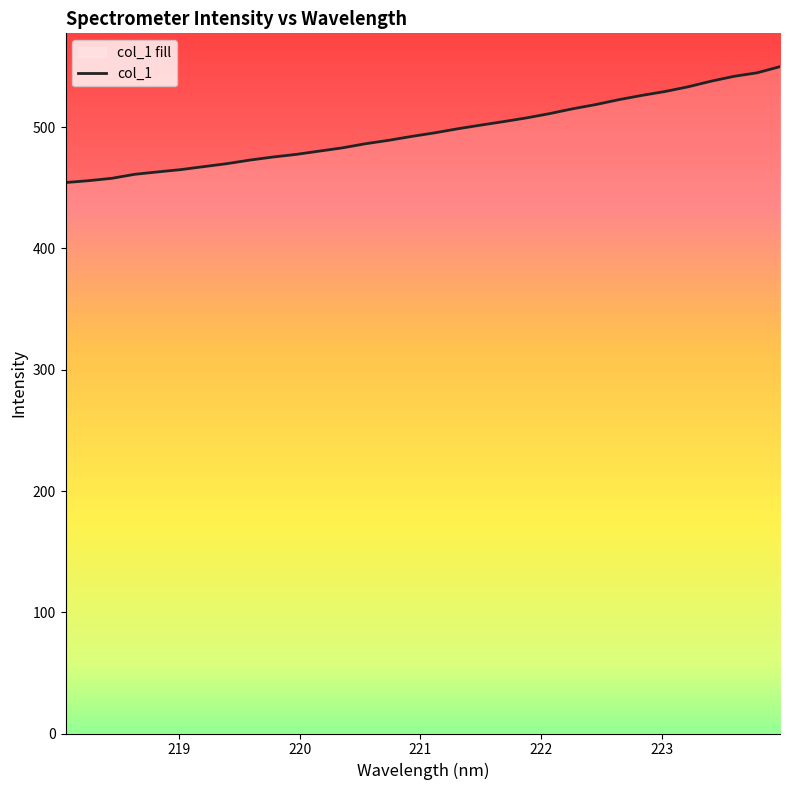

What is the maximum value shown in the chart?

550.0